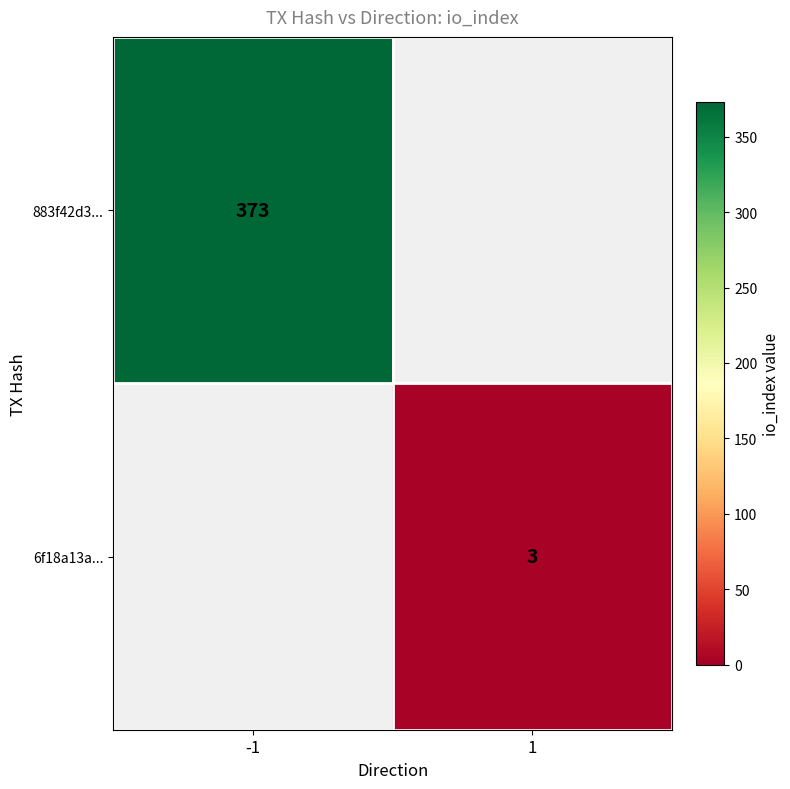

Is the value of 883f42d3... at -1 greater than the value of 6f18a13a... at 1?

Yes